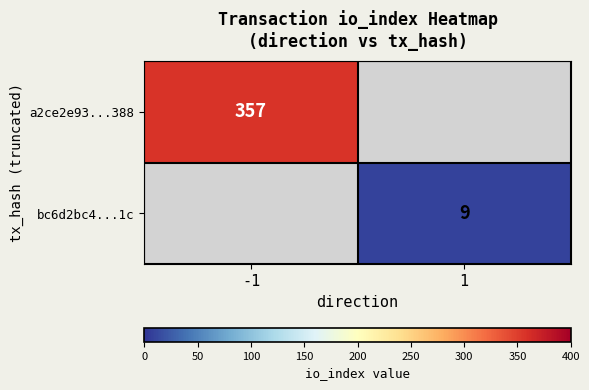

The a2ce2e93...388 series shows 513 at -1. True or false?

False